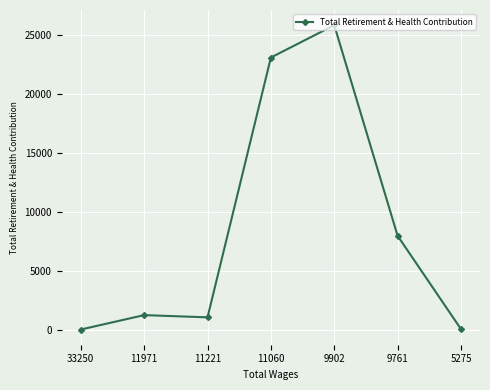

Between 33250 and 11060, which is larger?

11060